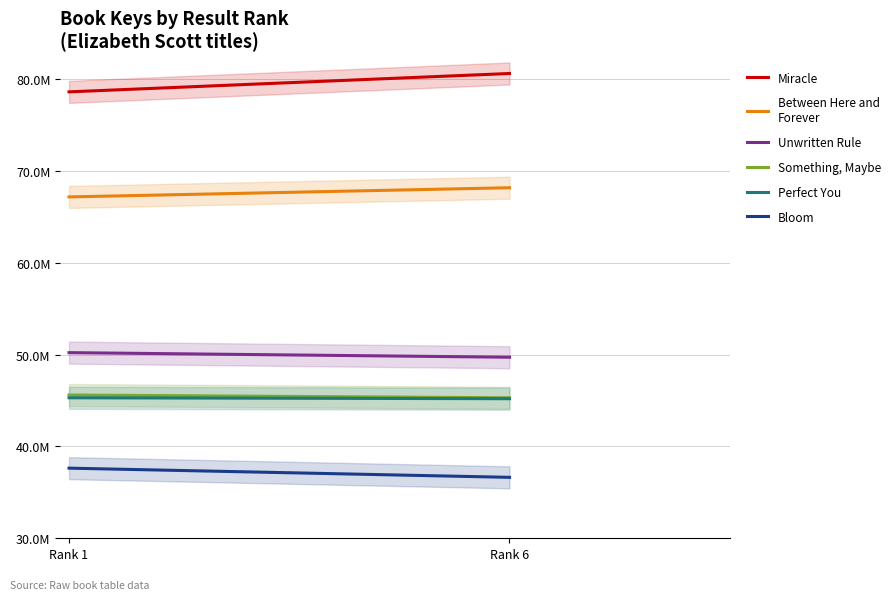

Between Rank 1 and Rank 6, which series saw the biggest shift?

Miracle